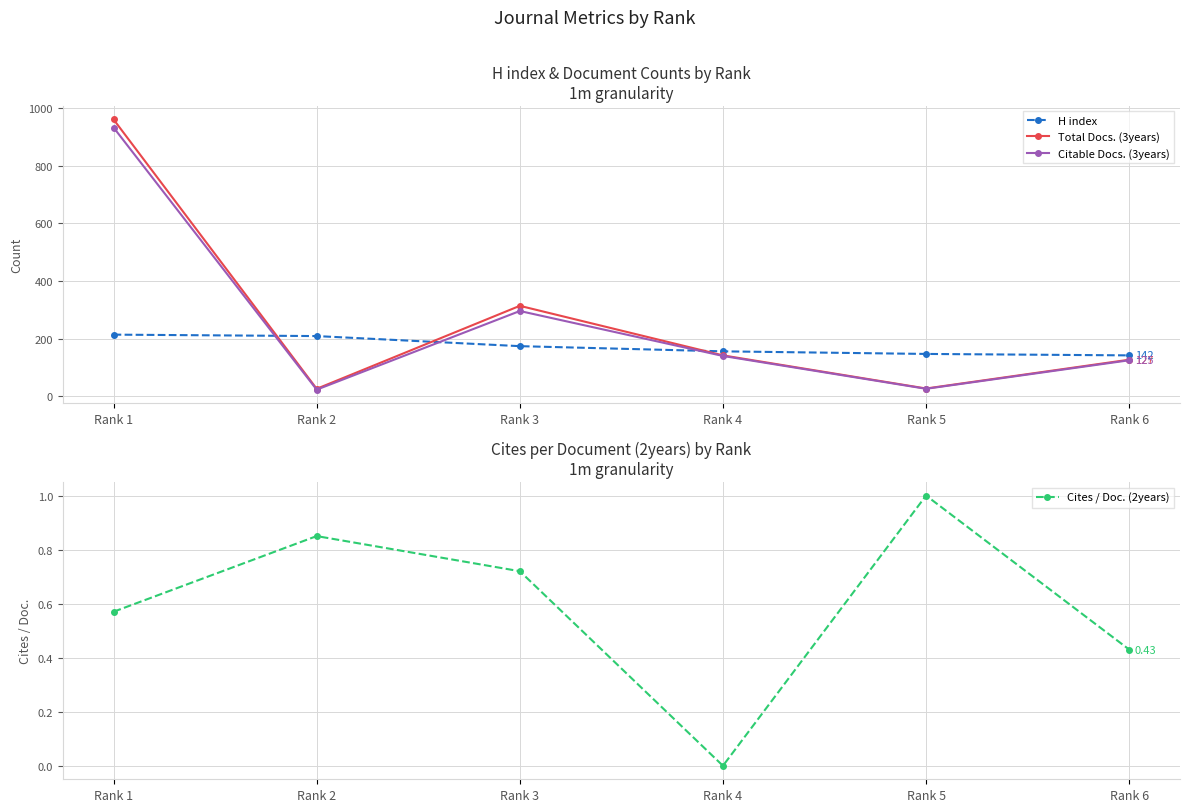

Which series has the largest total across all categories?

Total Docs. (3years)